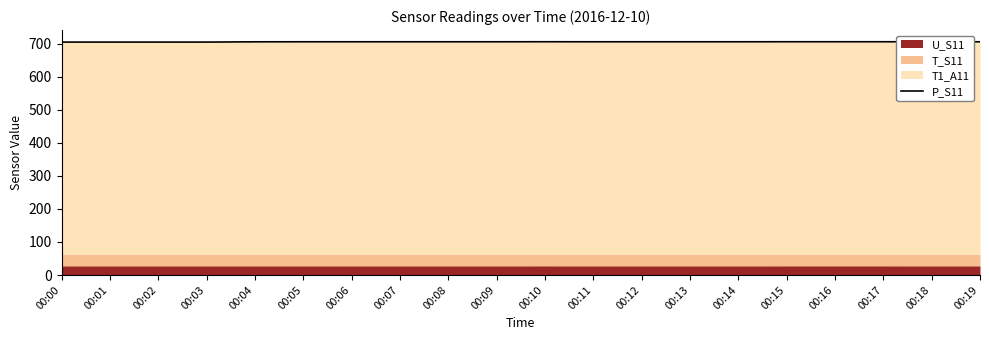

Rank the categories by value from highest to lowest.

00:10, 00:15, 00:16, 00:17, 00:05, 00:06, 00:07, 00:08, 00:09, 00:11, 00:12, 00:13, 00:14, 00:18, 00:19, 00:04, 00:00, 00:01, 00:02, 00:03